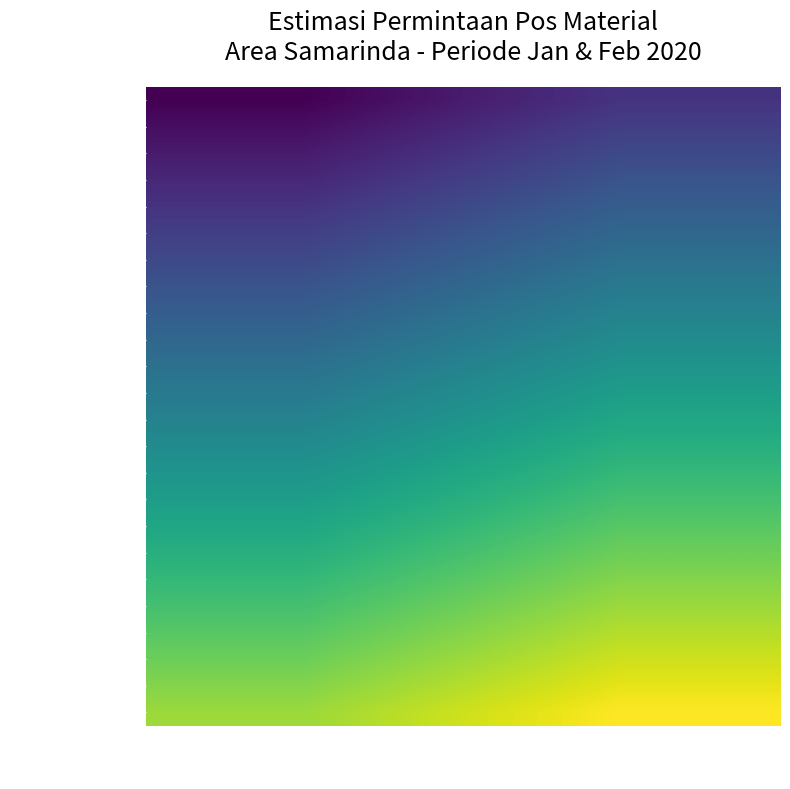

Which series has the largest range (max minus min)?

Psr. Segiri